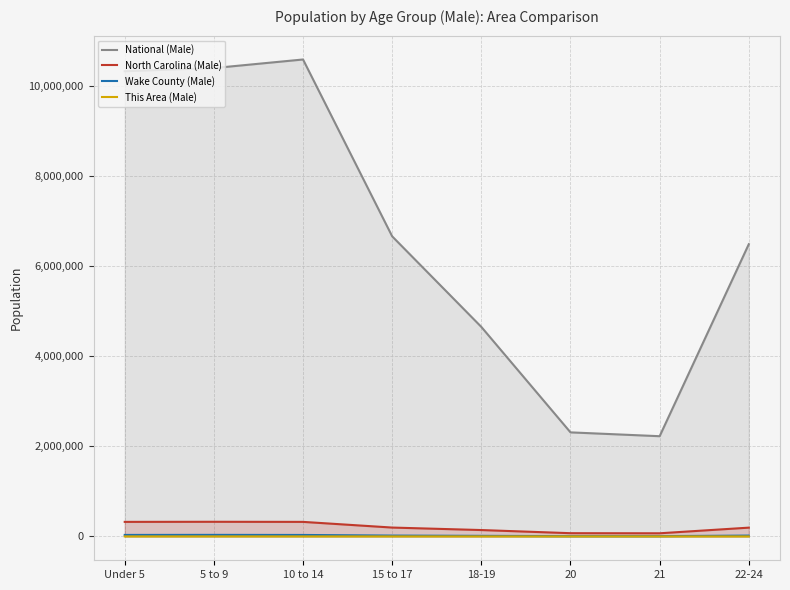

Which series changed the most between 15 to 17 and 22-24?

National (Male)